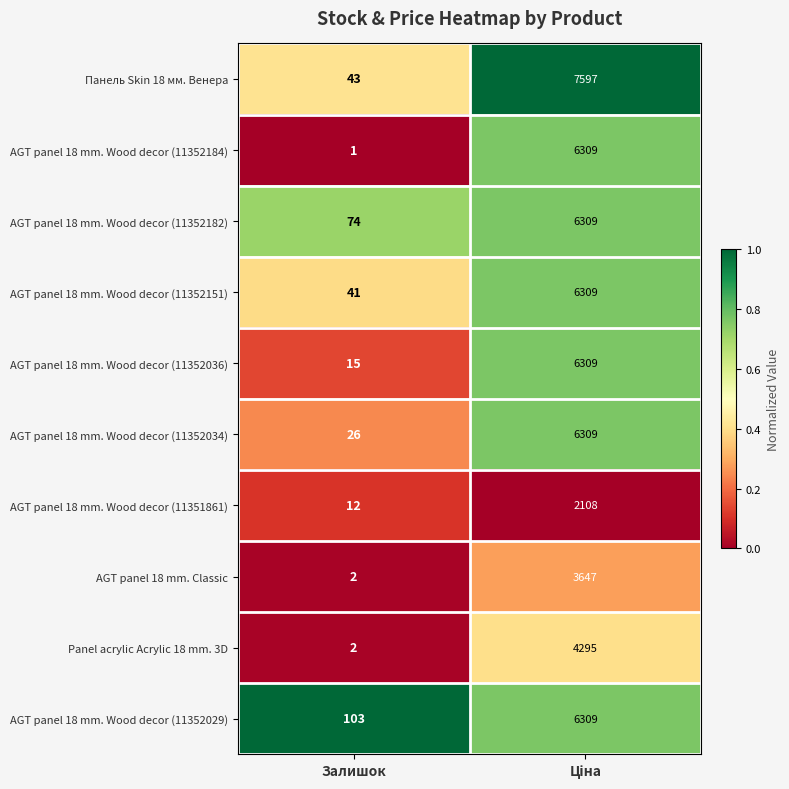

Which series has the widest spread of values?

Панель Skin 18 мм. Венера